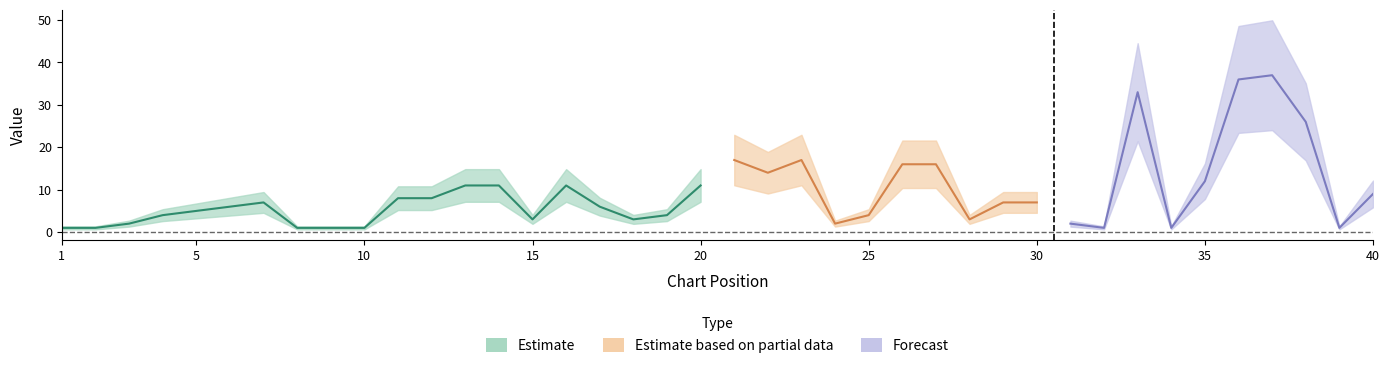

True or false: Weeks on Chart has a value of 23 at 17.

False